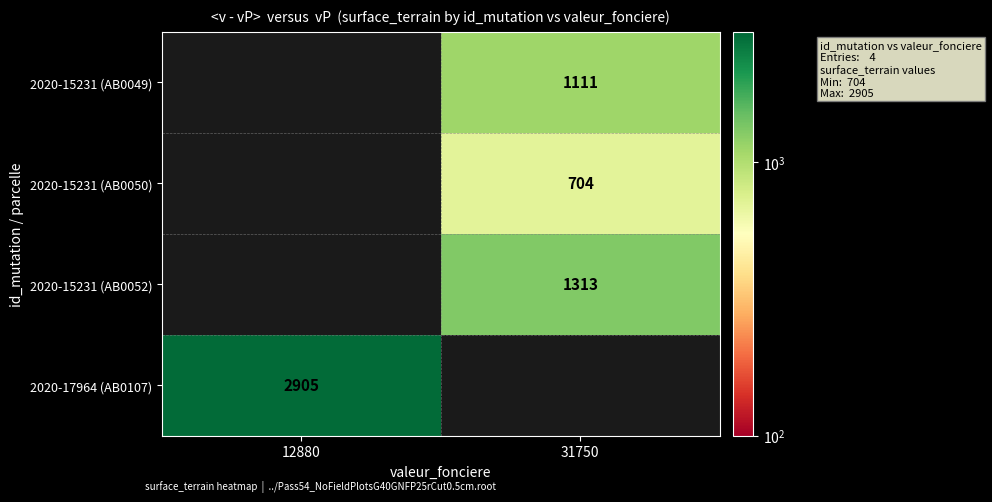

Which has a higher value, 31750 or 12880?

12880